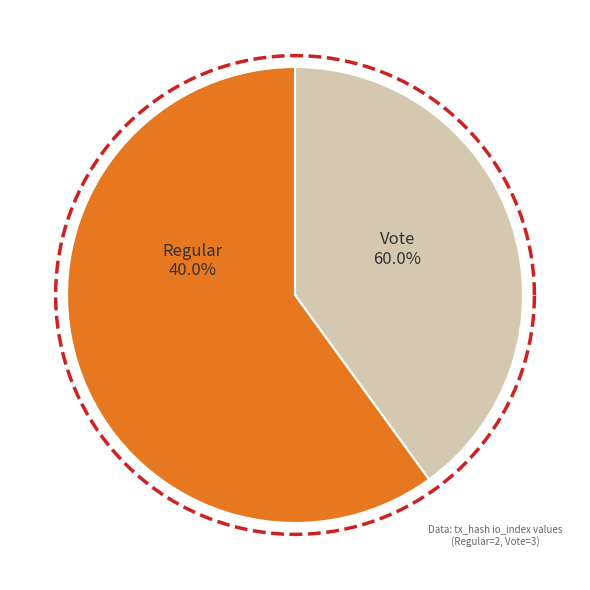

Is it true that Regular is 40% of the pie?

True